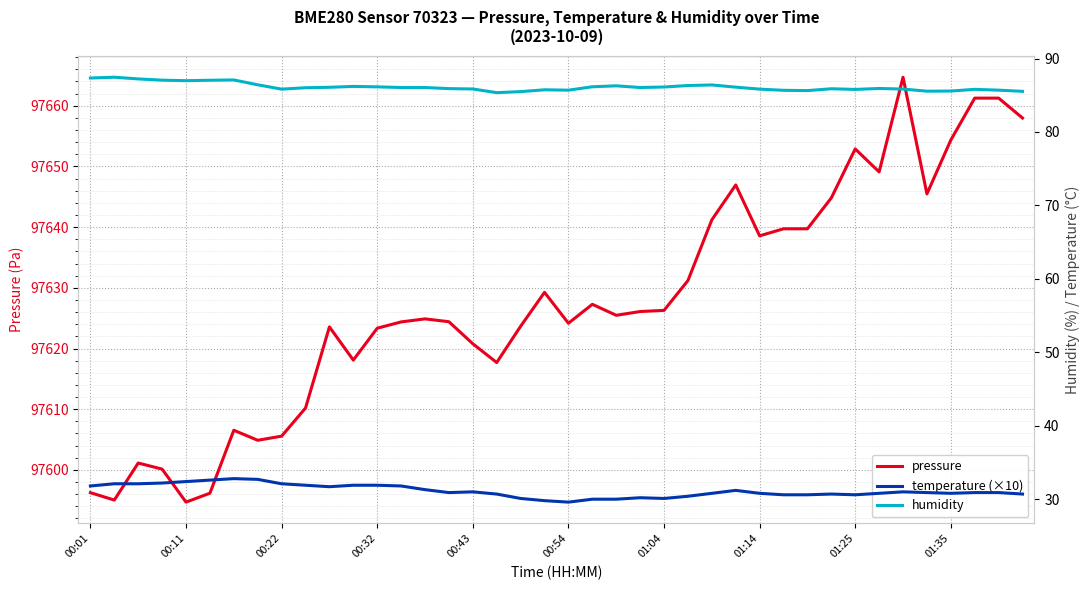

How many lines are shown in the chart?

3